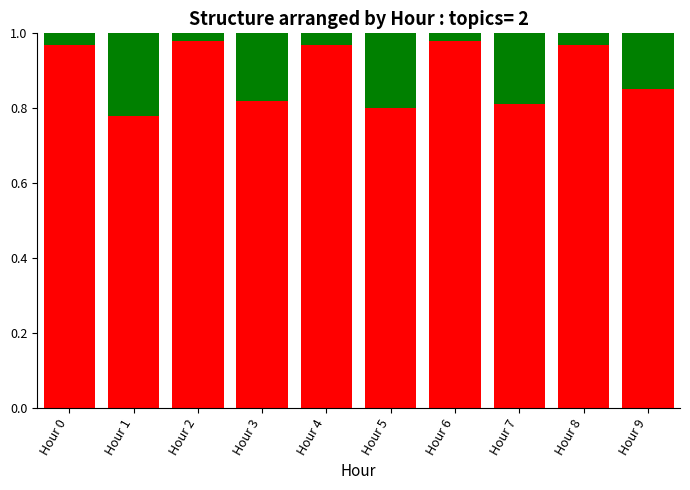

Are the bars grouped side by side (vs. stacked)?

No